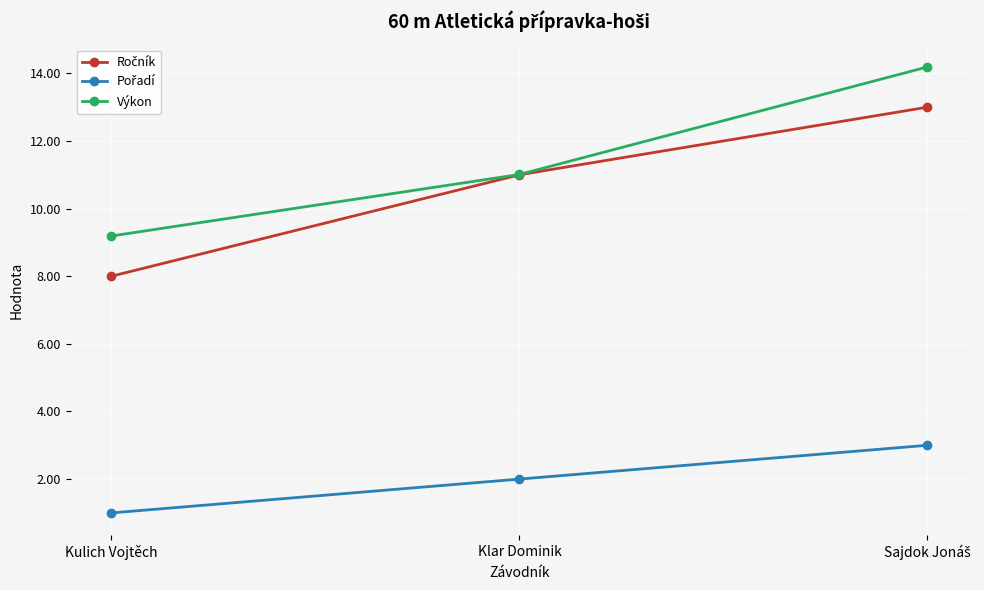

What is the average value of the Výkon series?

11.5